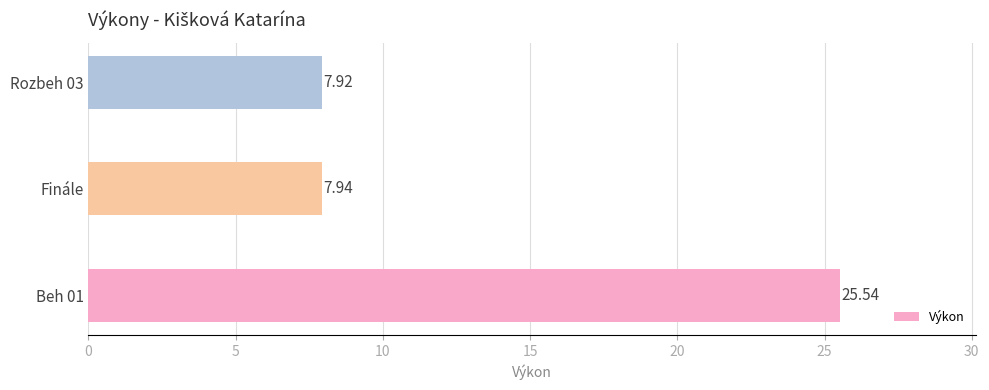

Does the chart contain stacked bars?

No